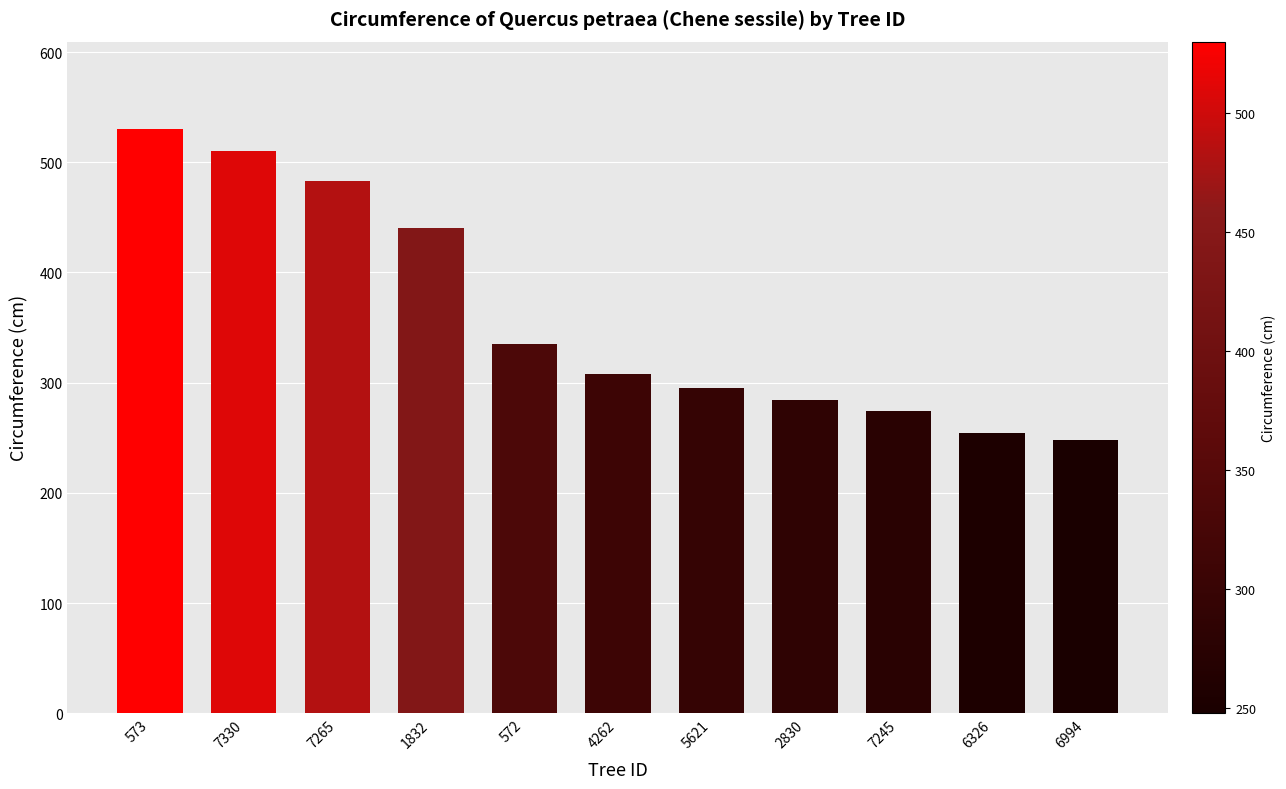

What is the minimum value shown in the chart?

248